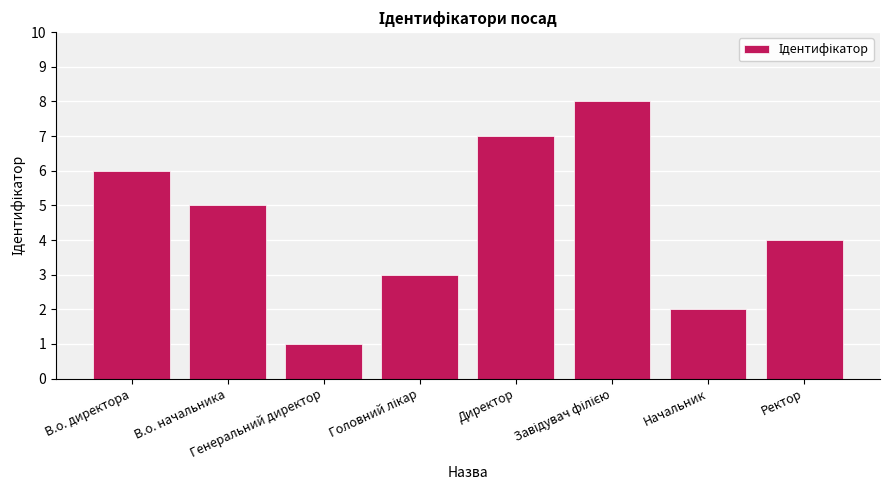

What is the greatest value displayed?

8